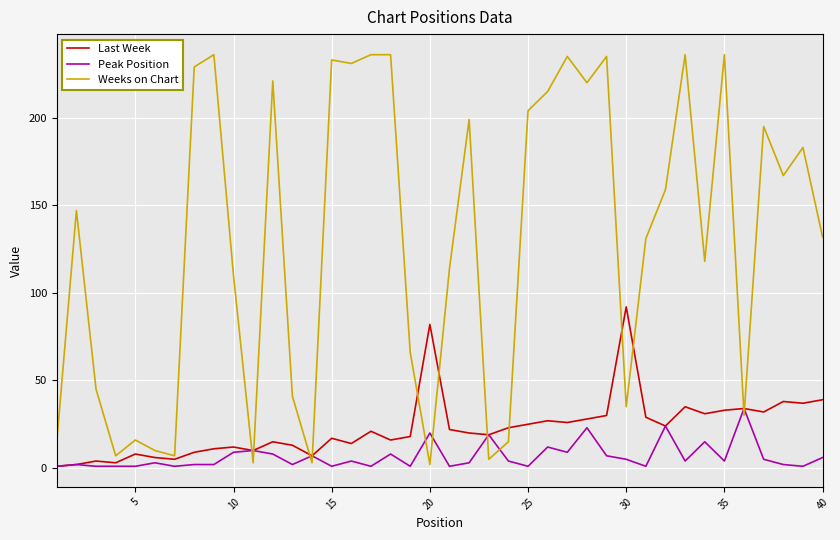

Rank the series by their maximum value, from highest to lowest.

Weeks on Chart, Last Week, Peak Position